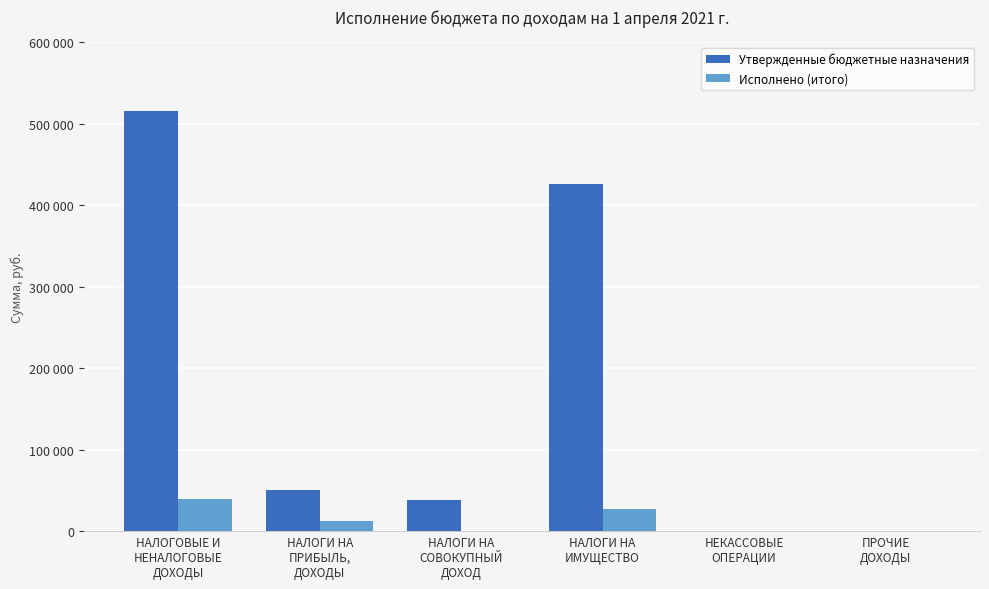

Which series has the widest spread of values?

Утвержденные бюджетные назначения